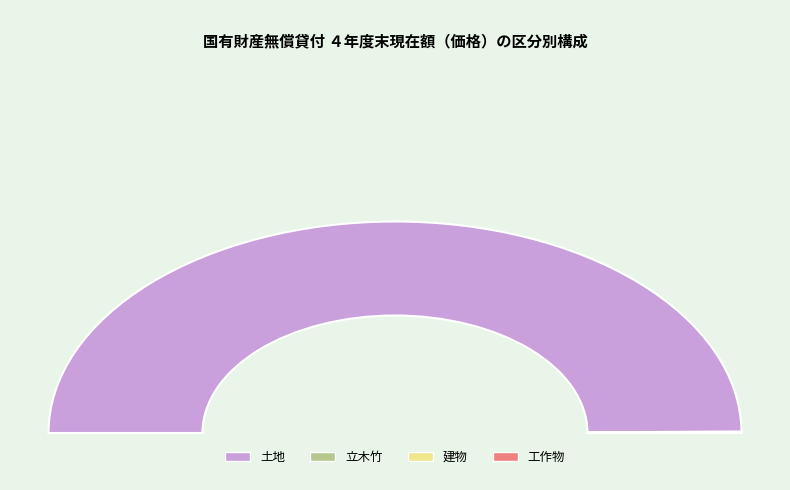

Combined, do 建物 and 土地 account for over 50%?

Yes